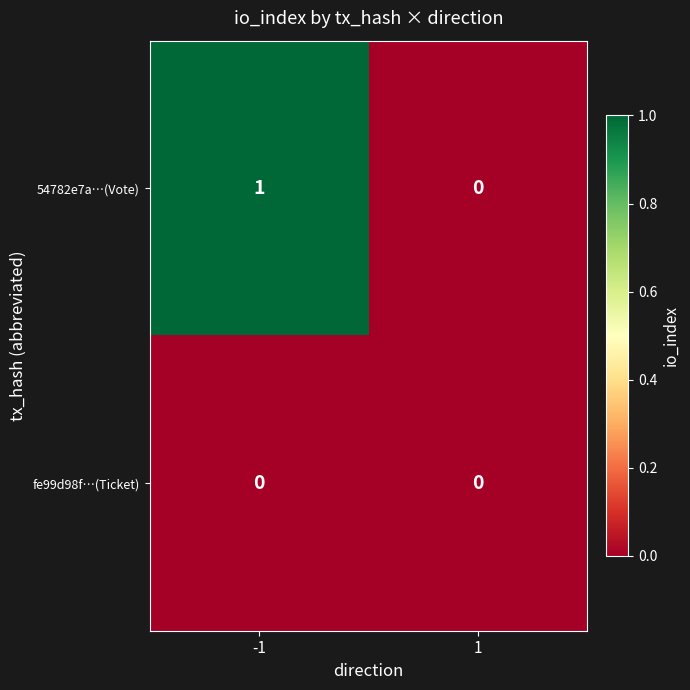

The value of 54782e7a…(Vote) at -1 is 1. True or false?

True